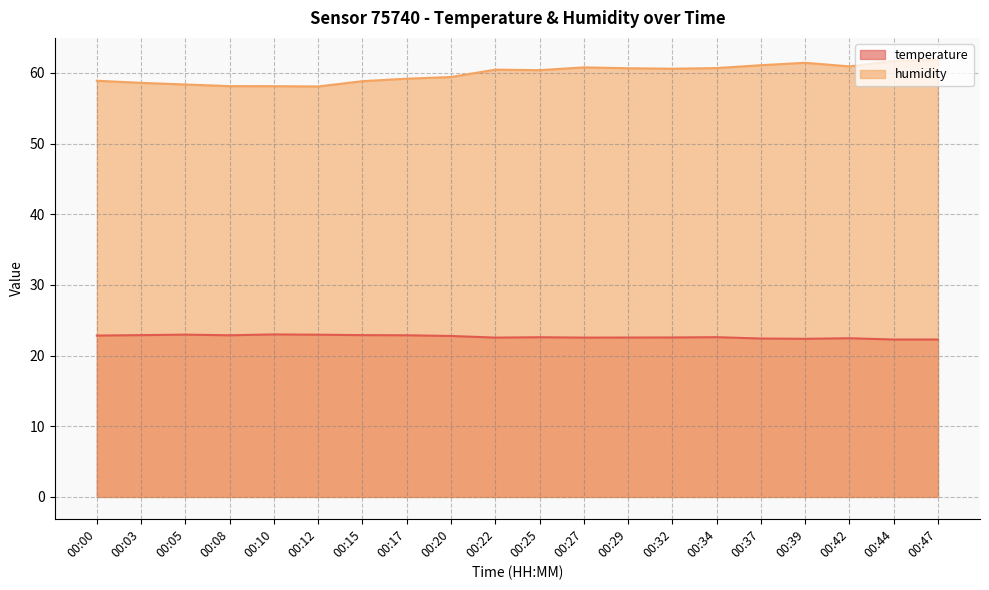

True or false: temperature and humidity intersect in this chart.

False